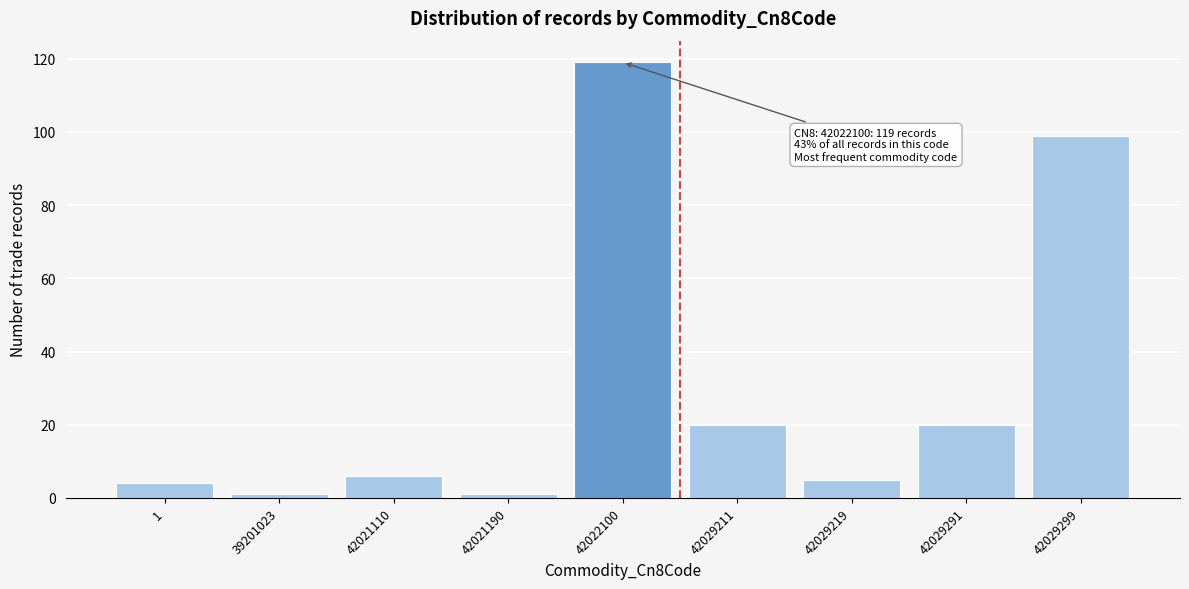

Reading left to right, list all the values displayed in this chart.

4	1	6	1	119	20	5	20	99